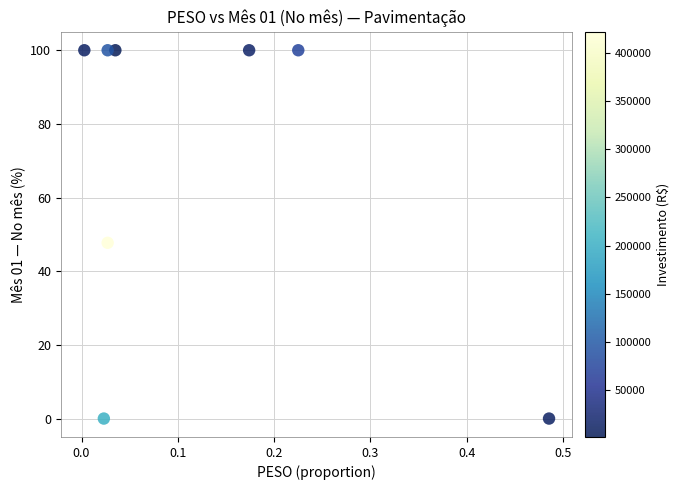

What Y value in the scatter plot is closest to 50?

47.7